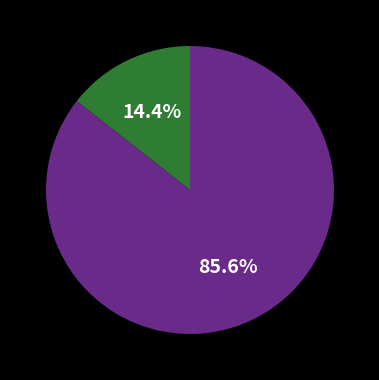

Is there a majority slice in this chart?

Yes